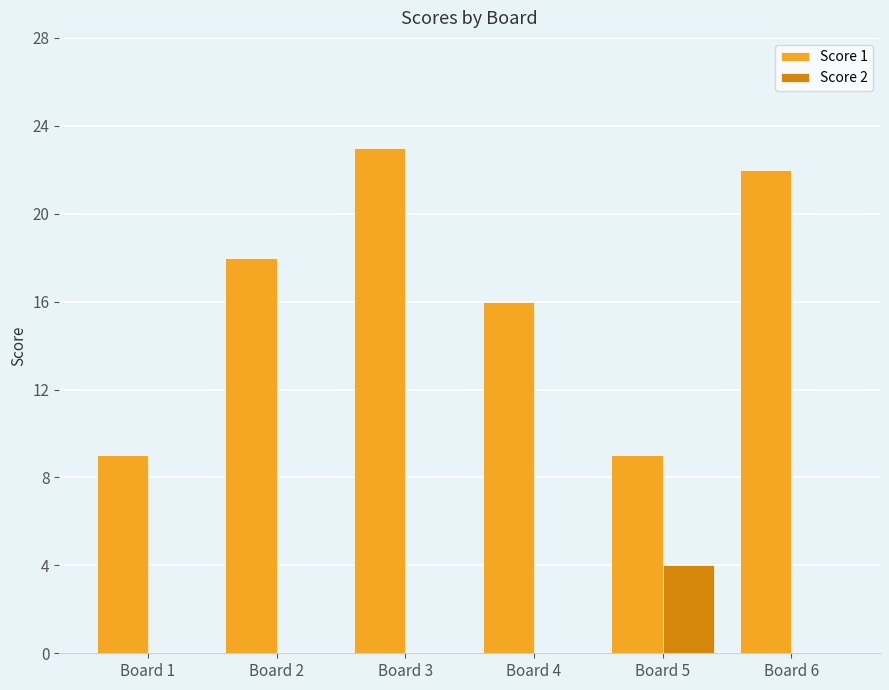

Between Board 2 and Board 3, which series saw the biggest shift?

Score 1